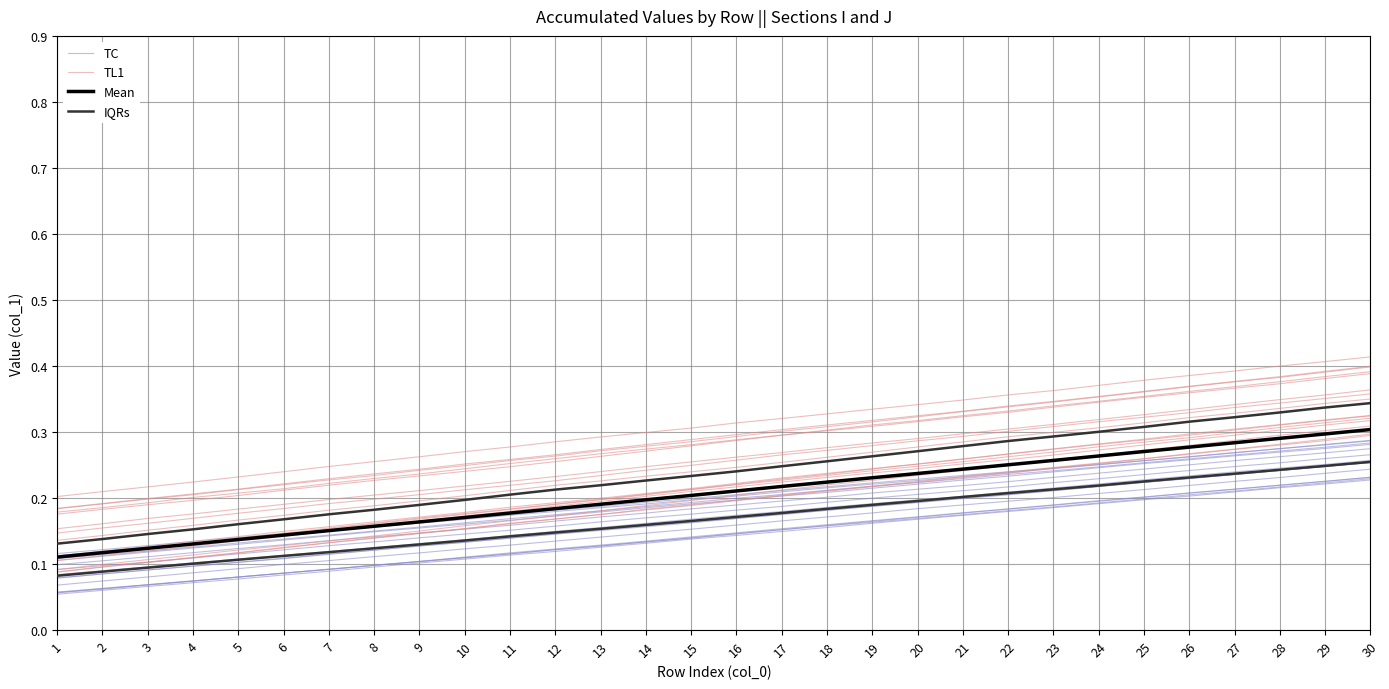

True or false: IQRs has more than 1 interior local peaks.

False